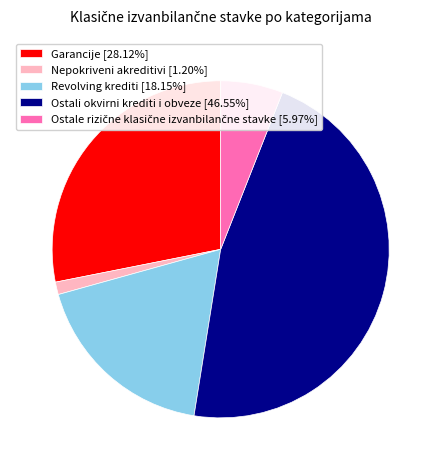

Which category has the smallest portion of the pie?

Nepokriveni akreditivi